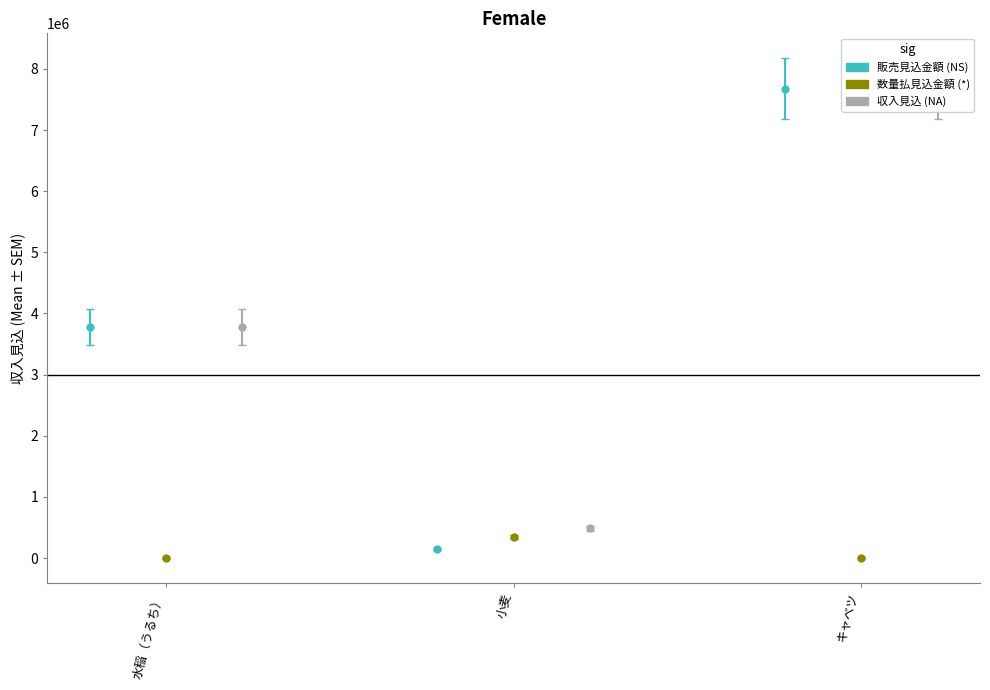

What is the value of the 販売見込金額 bar at the 3rd from the left?

7672500